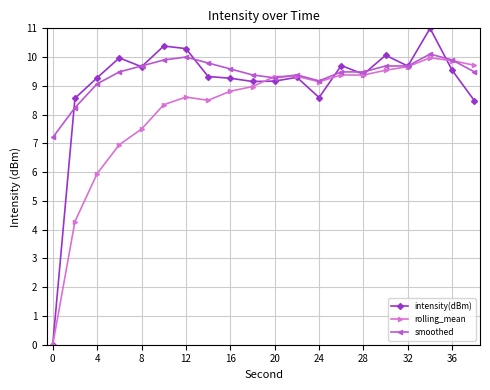

Which series ends up on top after the final intersection of smoothed and intensity(dBm)?

smoothed